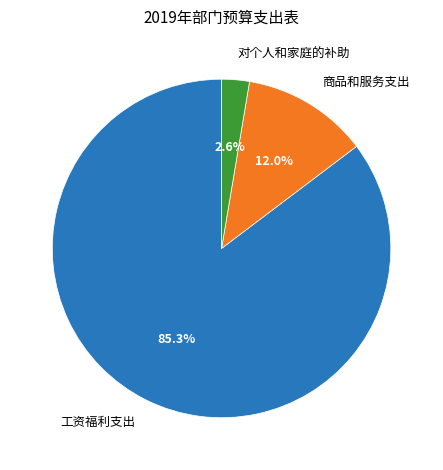

How many slices are in this pie chart?

3